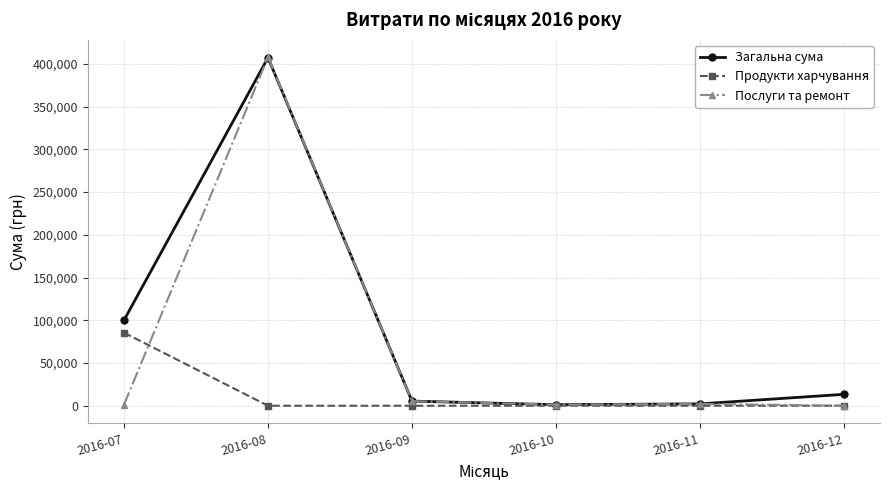

List the series in order of their overall mean, highest first.

Загальна сума, Послуги та ремонт, Продукти харчування